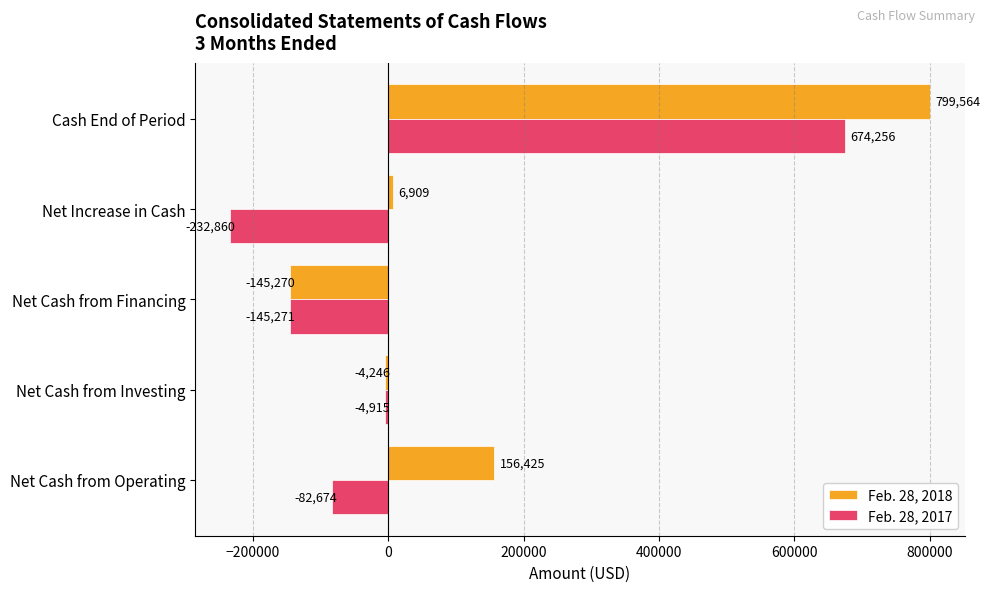

What are all the series names shown in the legend?

Feb. 28, 2018, Feb. 28, 2017